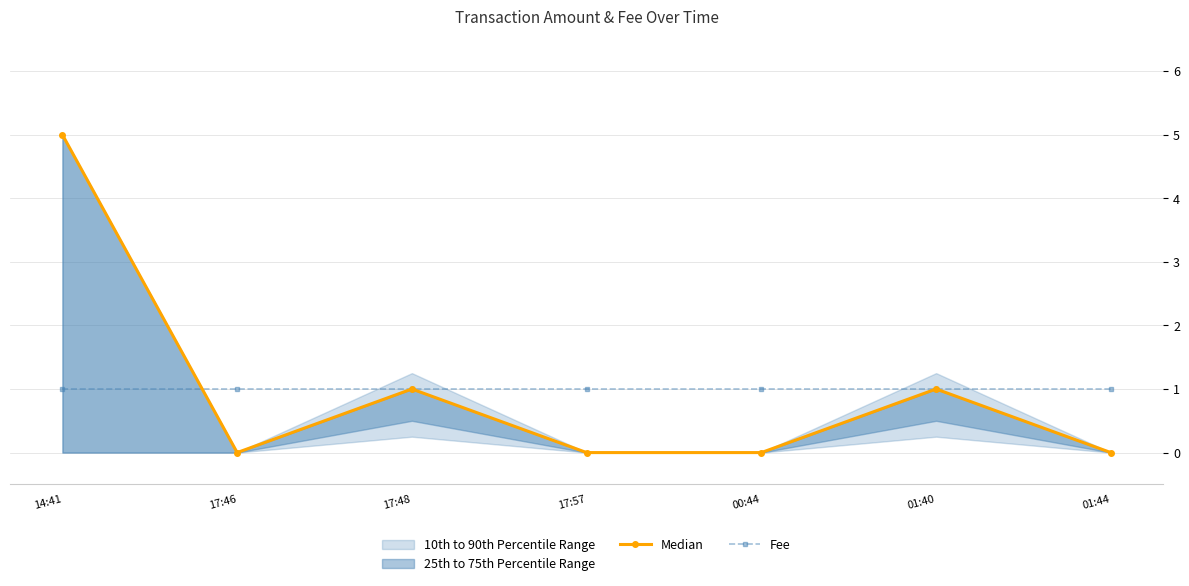

Does the chart display data point markers on the line(s)?

Yes